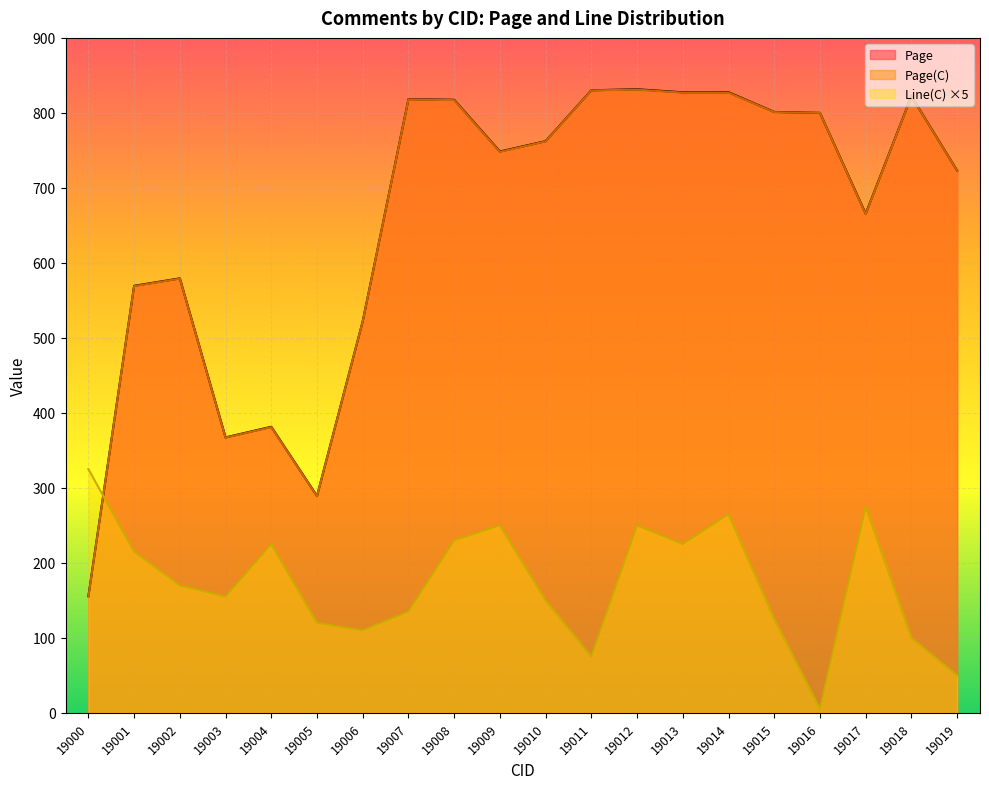

In Page, how many points are lower than both neighbors (excluding endpoints)?

5